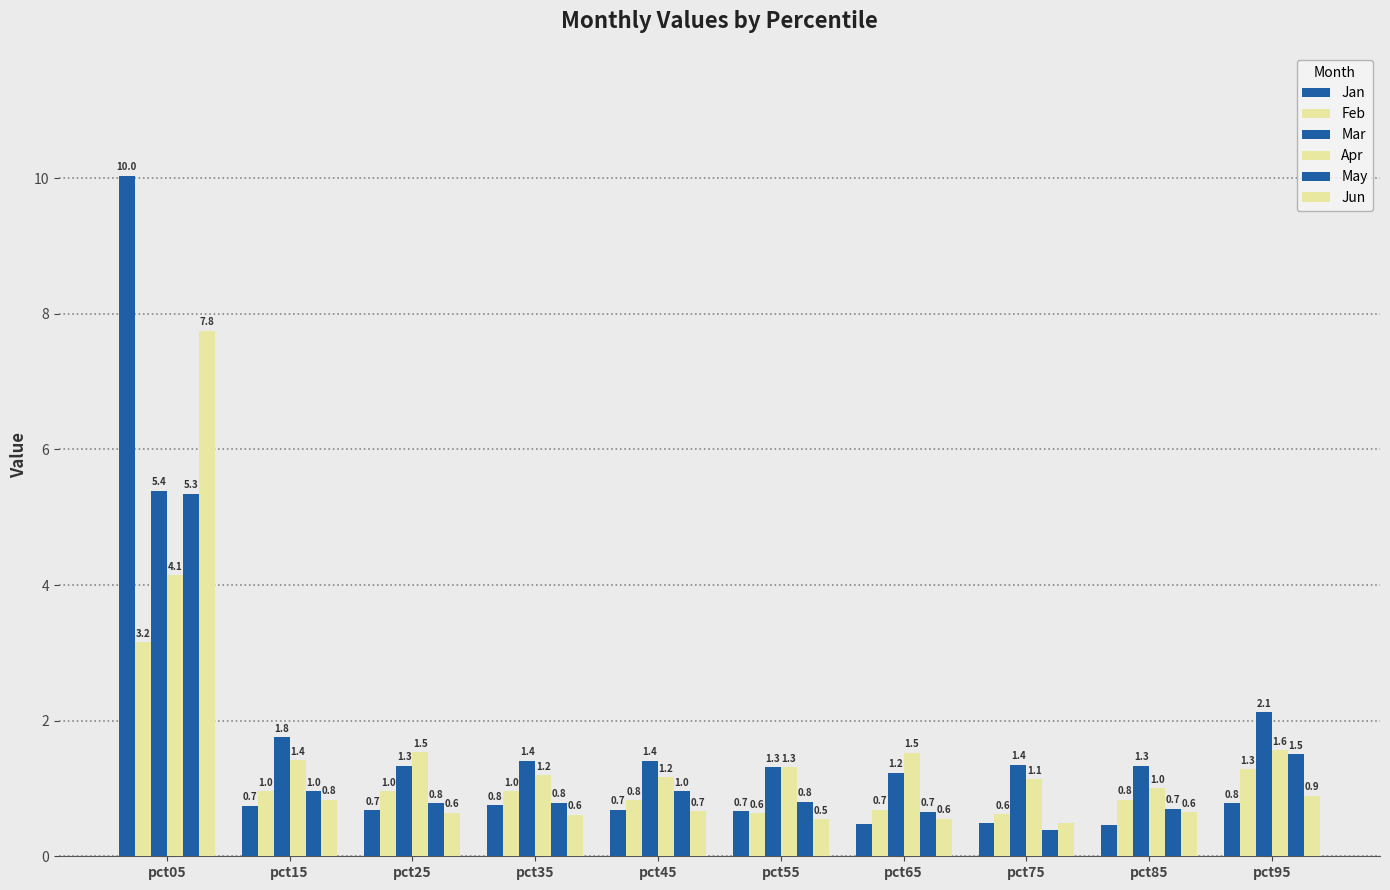

Is it true that Jan equals 0.2 at pct45?

False